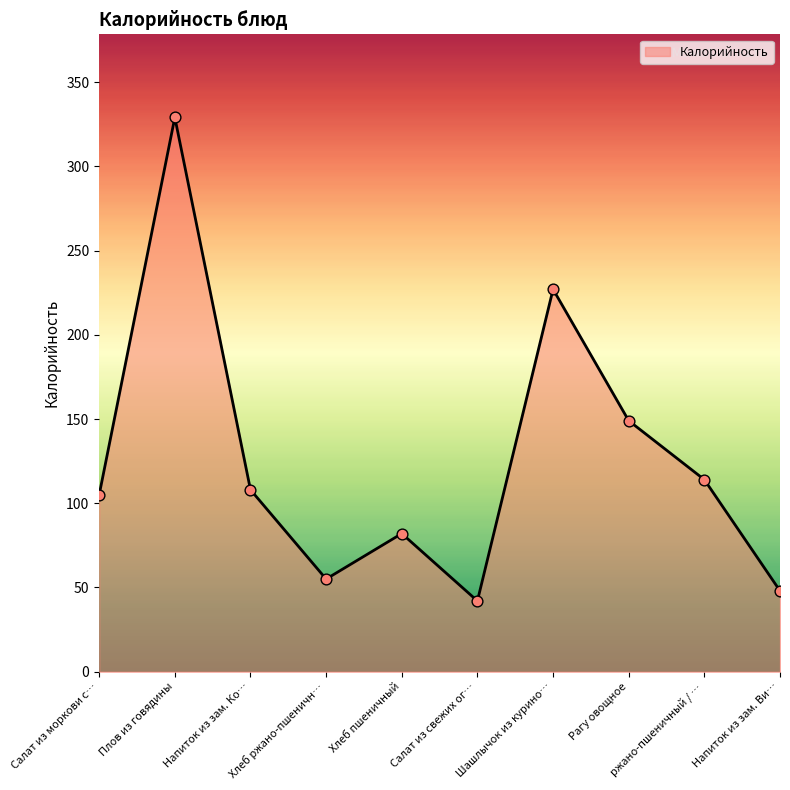

Which has a higher value, Рагу овощное or Плов из говядины?

Плов из говядины